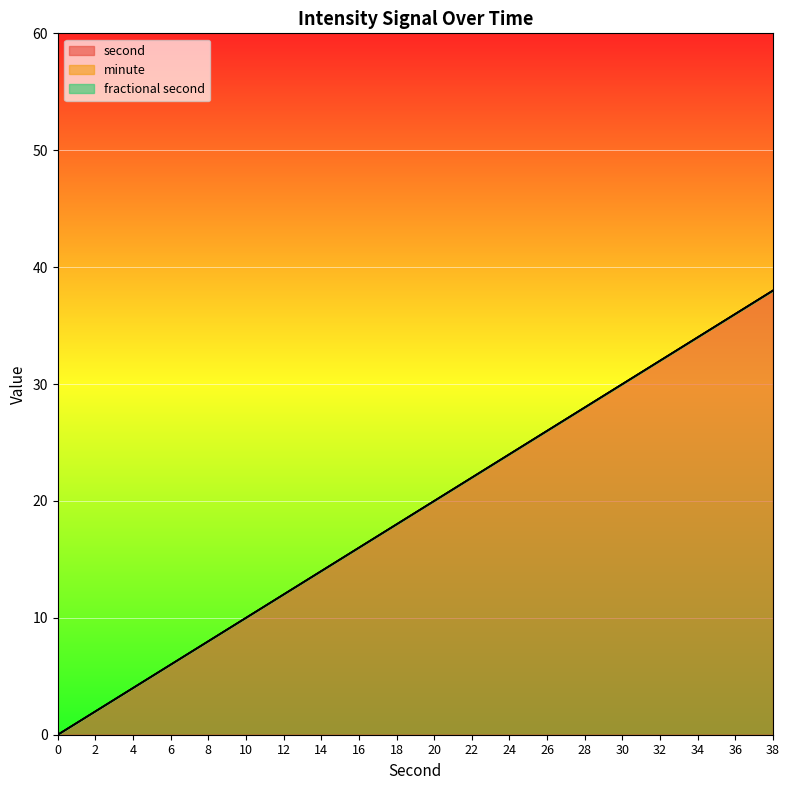

Reading right to left, transcribe all the data shown in this chart.

second: 38	36	34	32	30	28	26	24	22	20	18	16	14	12	10	8	6	4	2	0
minute: 0	0	0	0	0	0	0	0	0	0	0	0	0	0	0	0	0	0	0	0
fractional second: 0	0	0	0	0	0	0	0	0	0	0	0	0	0	0	0	0	0	0	0